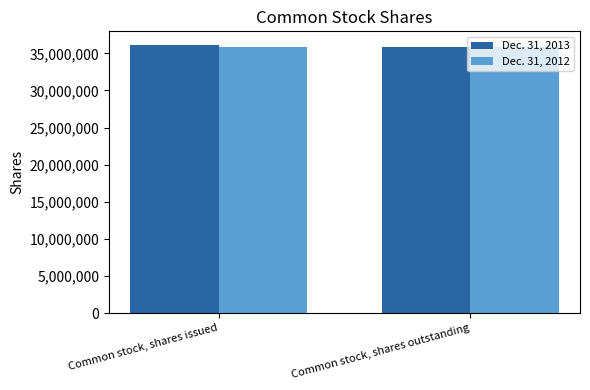

Reading left to right, transcribe all the data shown in this chart.

Dec. 31, 2013: Common stock, shares issued=36155509	Common stock, shares outstanding=35919019
Dec. 31, 2012: Common stock, shares issued=35919019	Common stock, shares outstanding=35919019